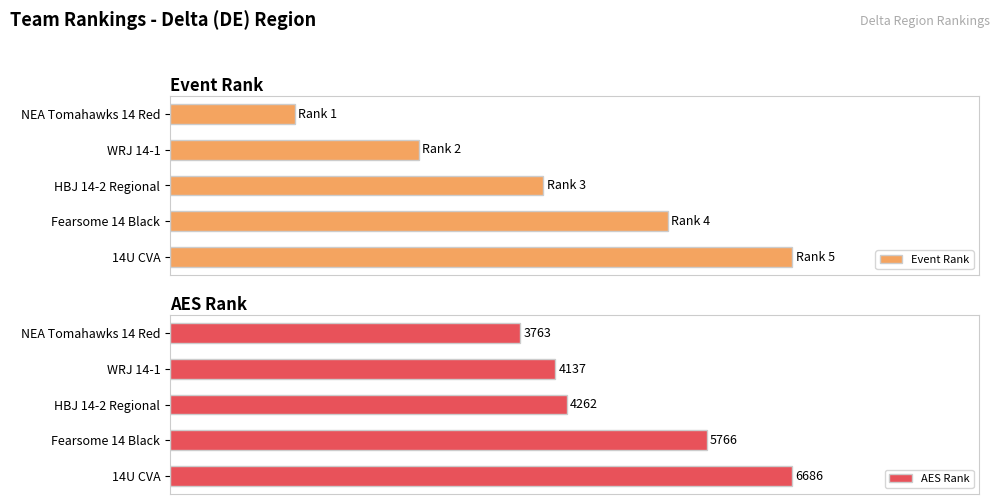

Which series has the largest range (max minus min)?

Event Rank